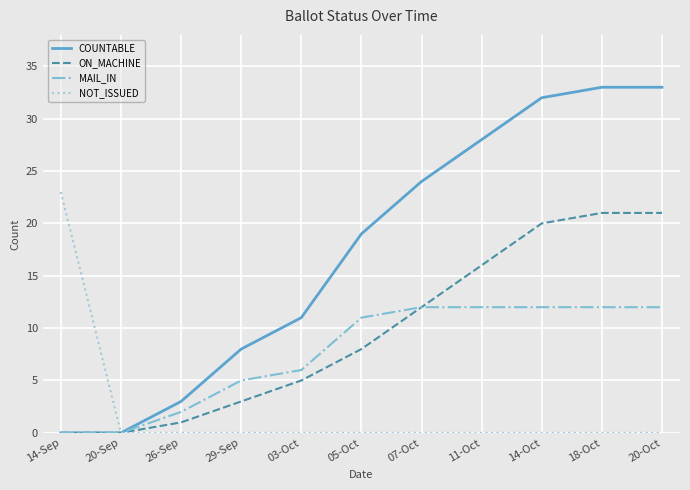

The MAIL_IN series shows 0 at 14-Sep. True or false?

True